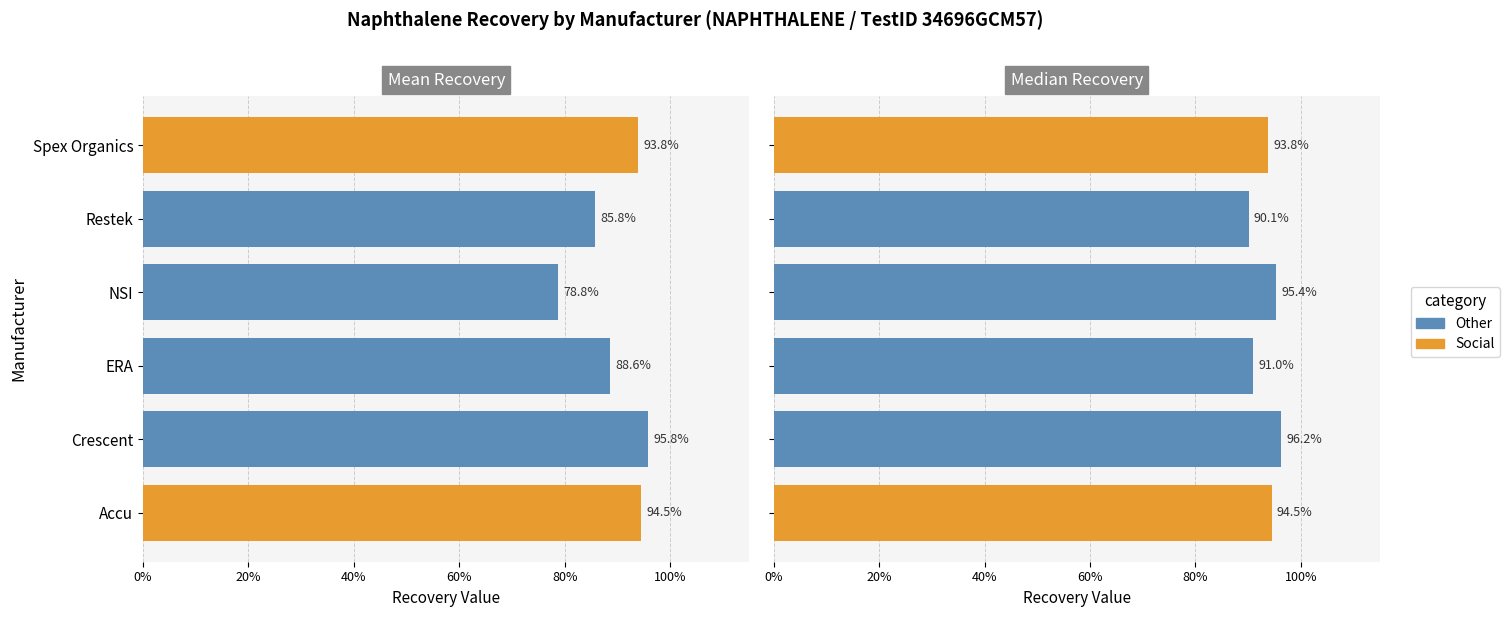

True or false: Median has a value of 0.9 at Restek.

True